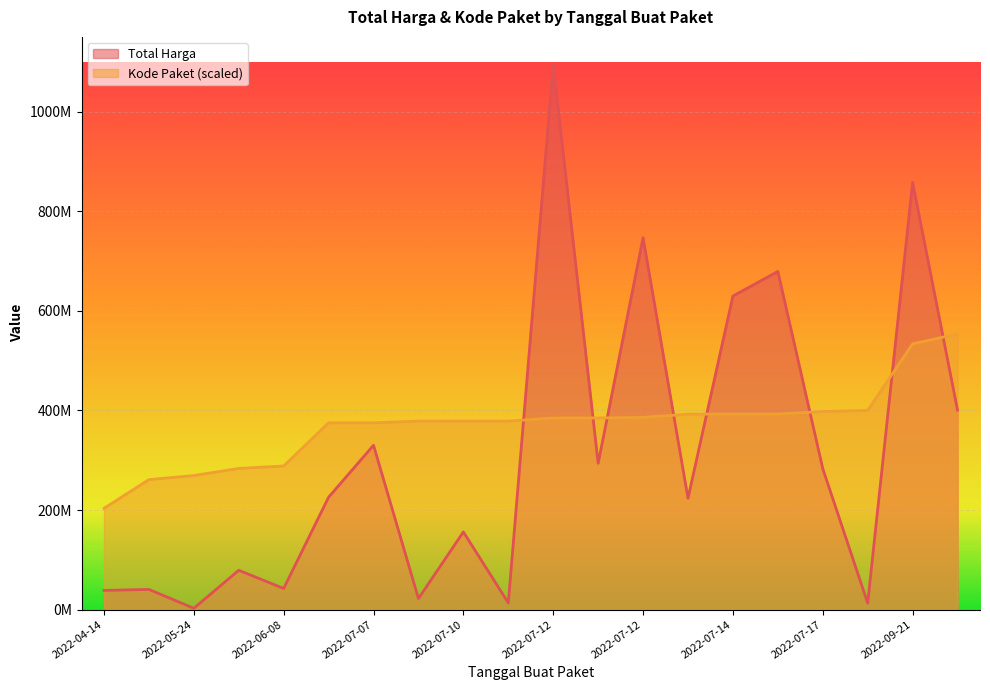

Between 2022-07-10 and 2022-07-12, which series saw the biggest shift?

Total Harga